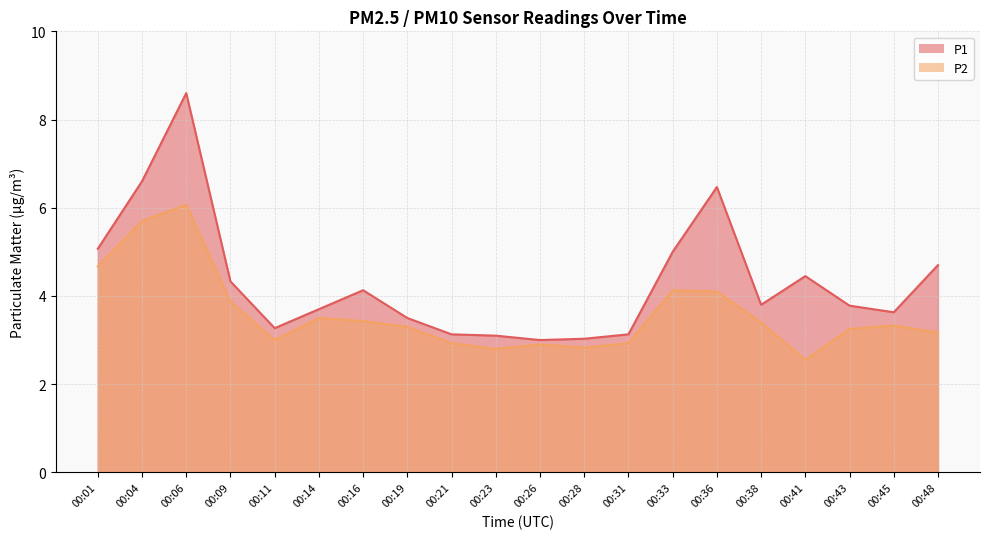

List the series in order of their overall mean, highest first.

P1, P2